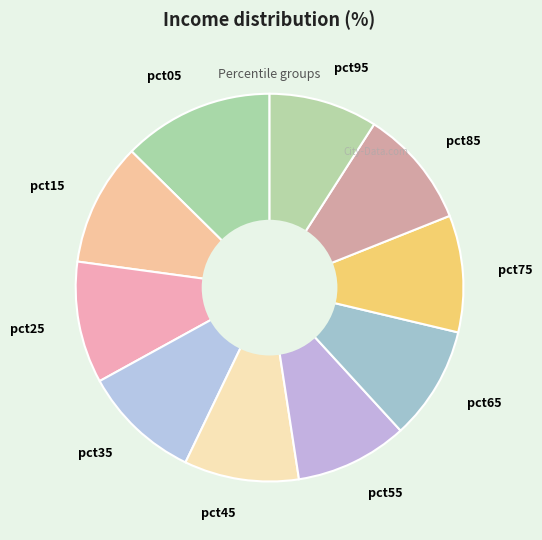

Is there any slice that represents more than half of the pie?

No